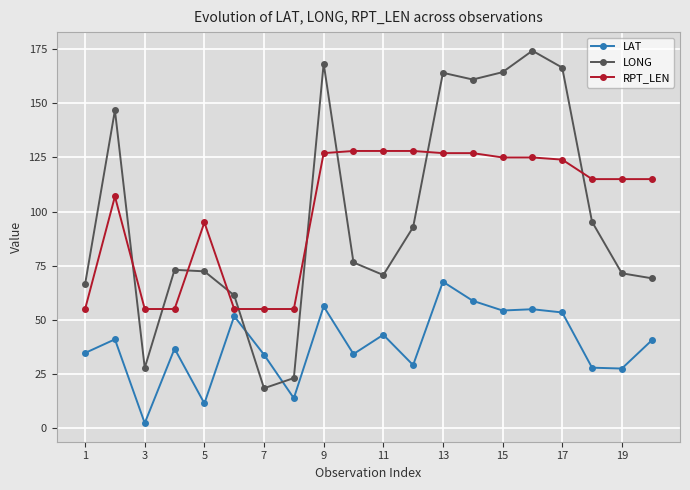

What is the value of the LONG point at the 18th from the left?

95.3